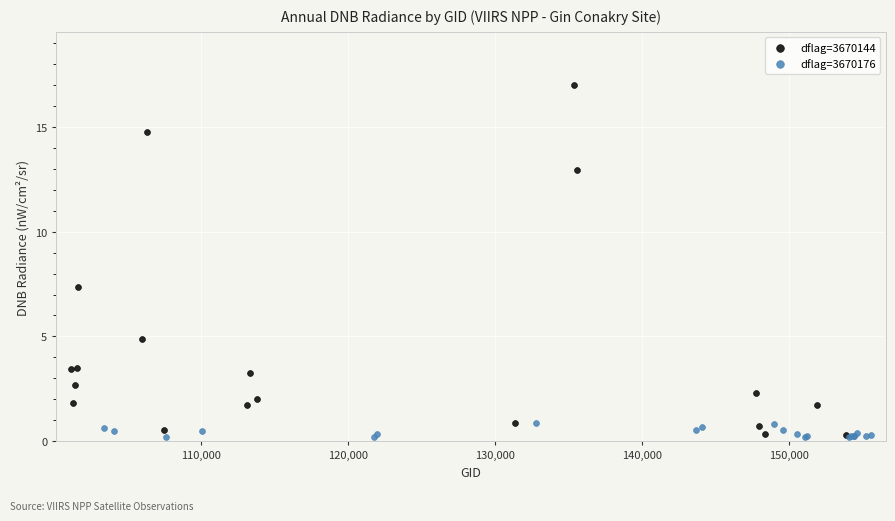

Which series contains the highest Y value?

dflag=3670144